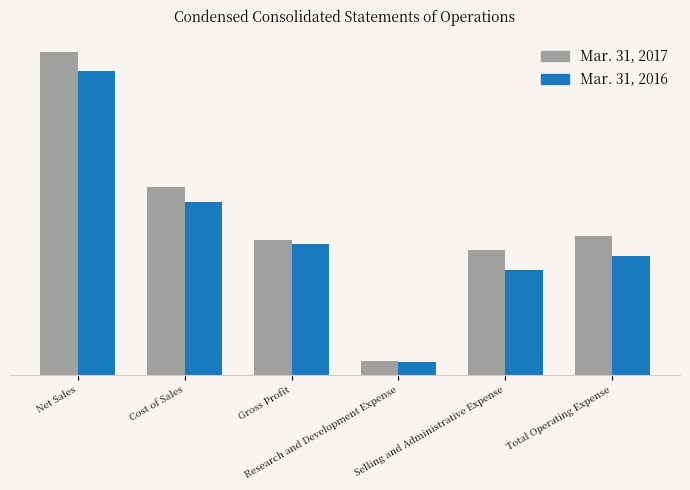

What is the label of the 4th bar from the left?

Research and Development Expense